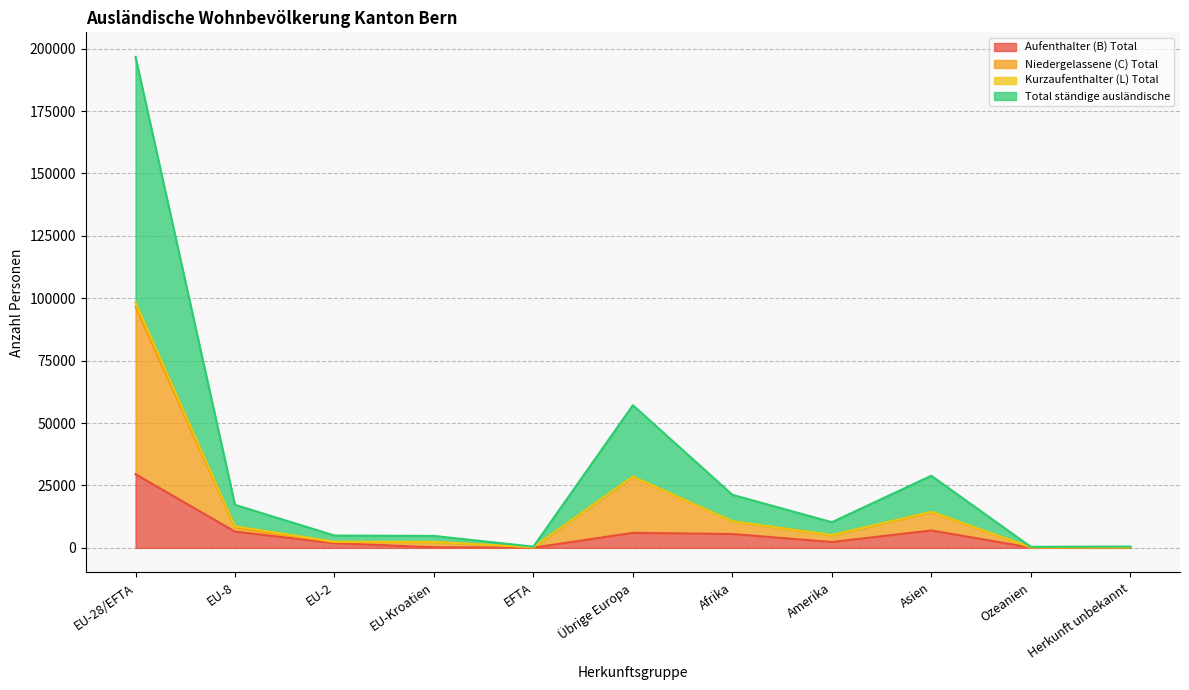

At which category is the sum across all series the highest?

EU-28/EFTA